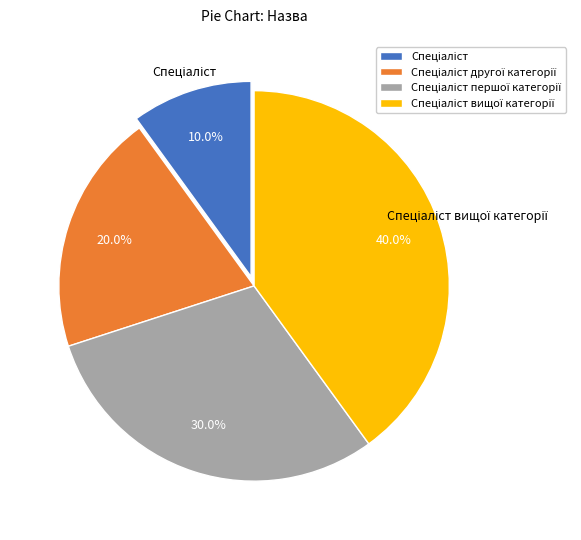

Is there a majority slice in this chart?

No